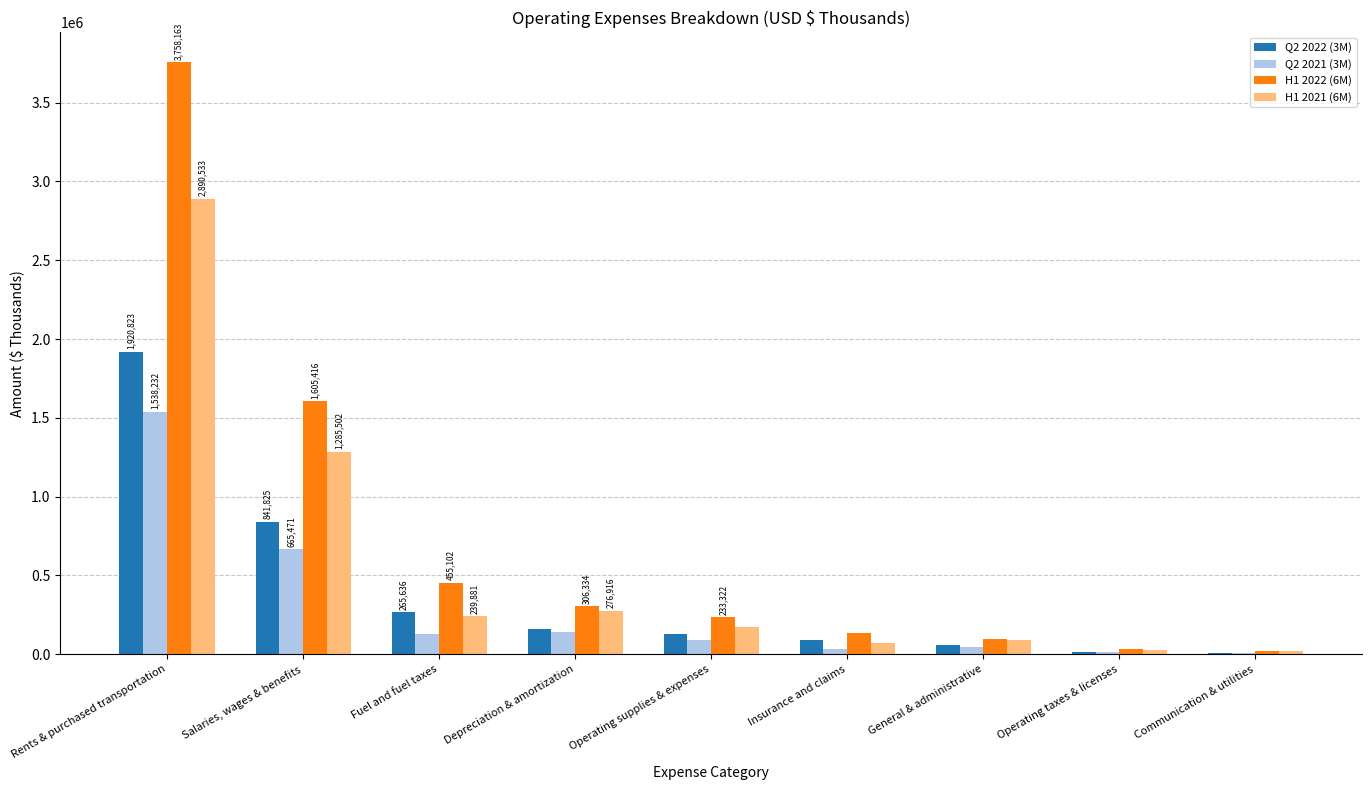

The H1 2022 (6M) series shows 1221711 at Rents & purchased transportation. True or false?

False